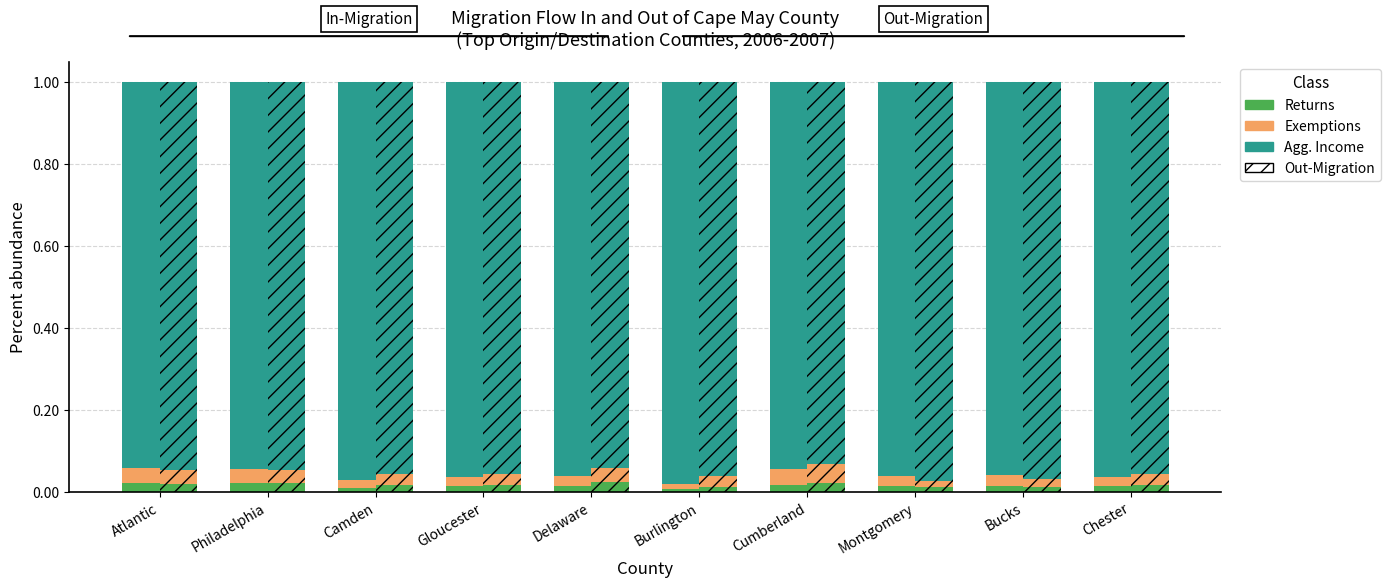

What are all the series names shown in the legend?

Returns, Exemptions, Agg. Income